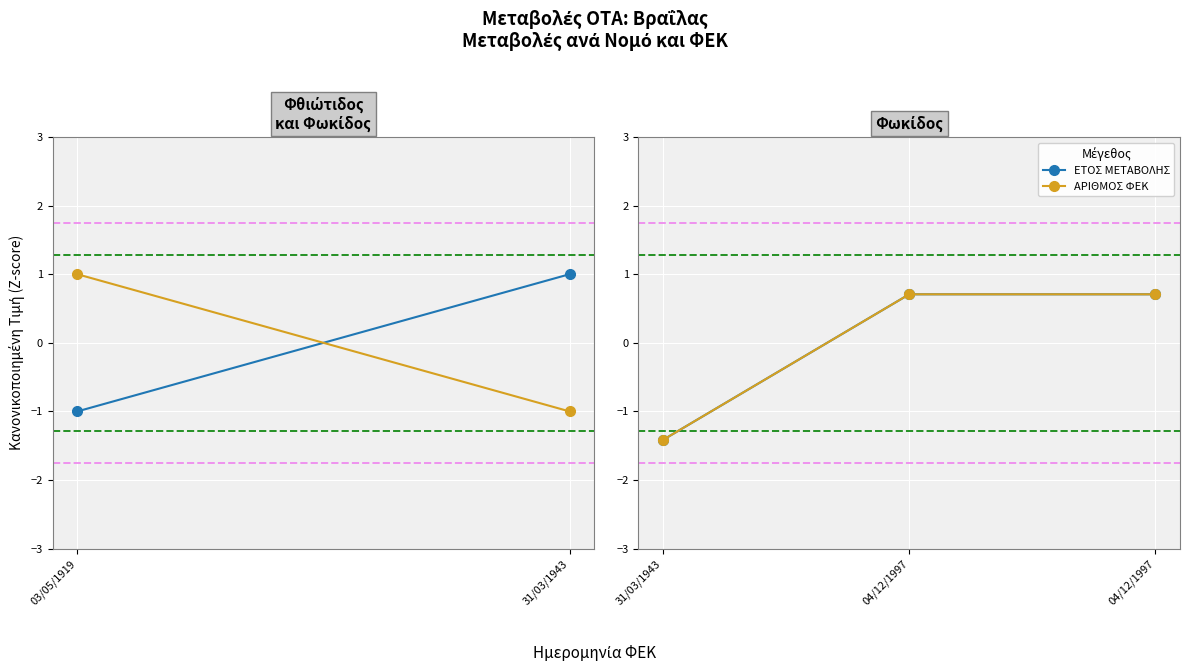

Is this an area chart (filled region under the line)?

No